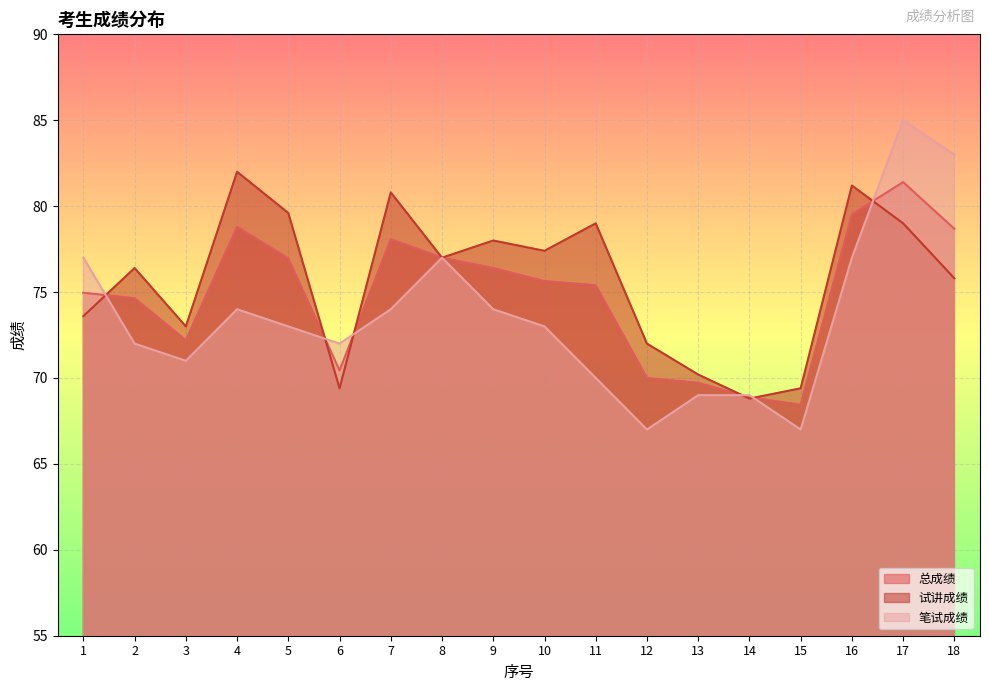

True or false: 总成绩 has more than 2 interior local peaks.

True